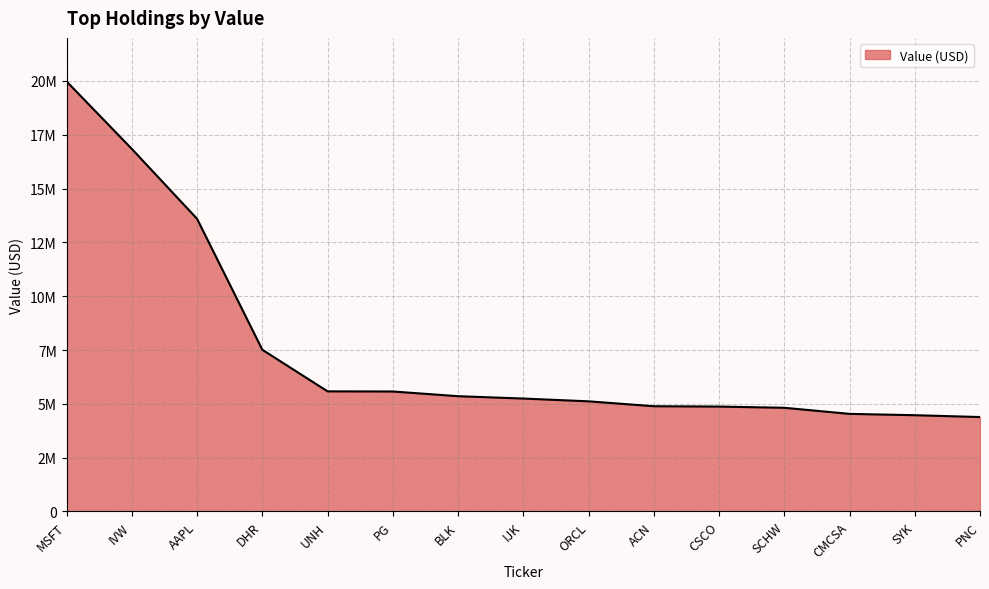

Does the chart have visible grid lines?

Yes